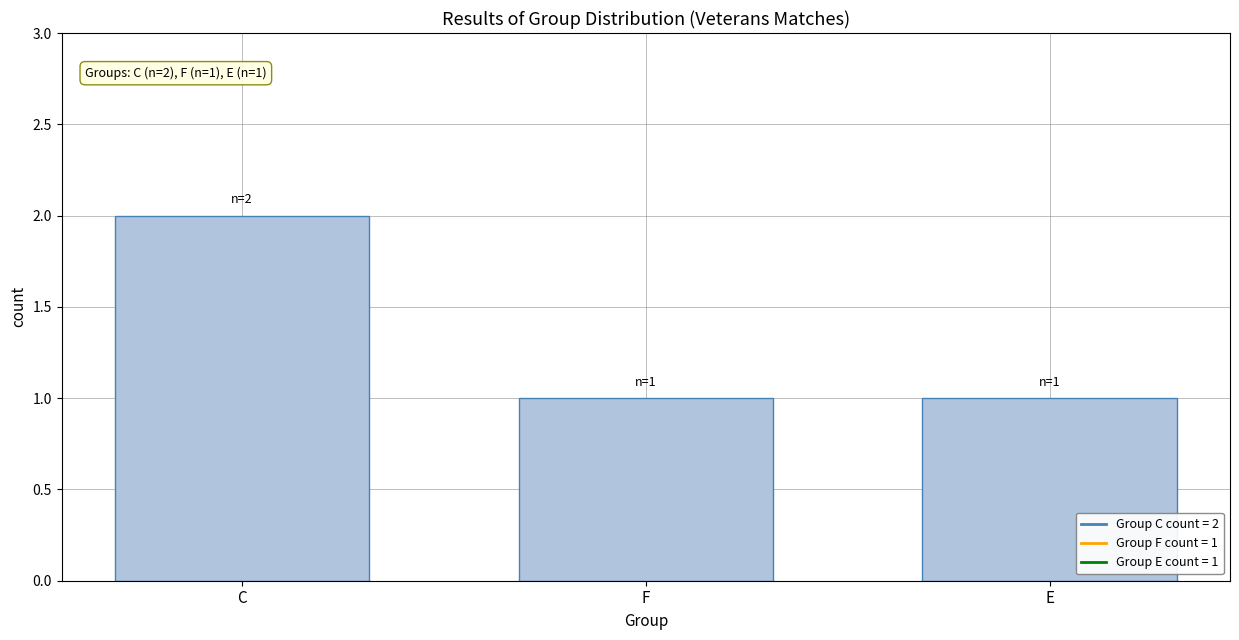

What is the label of the 2nd bar from the right?

F